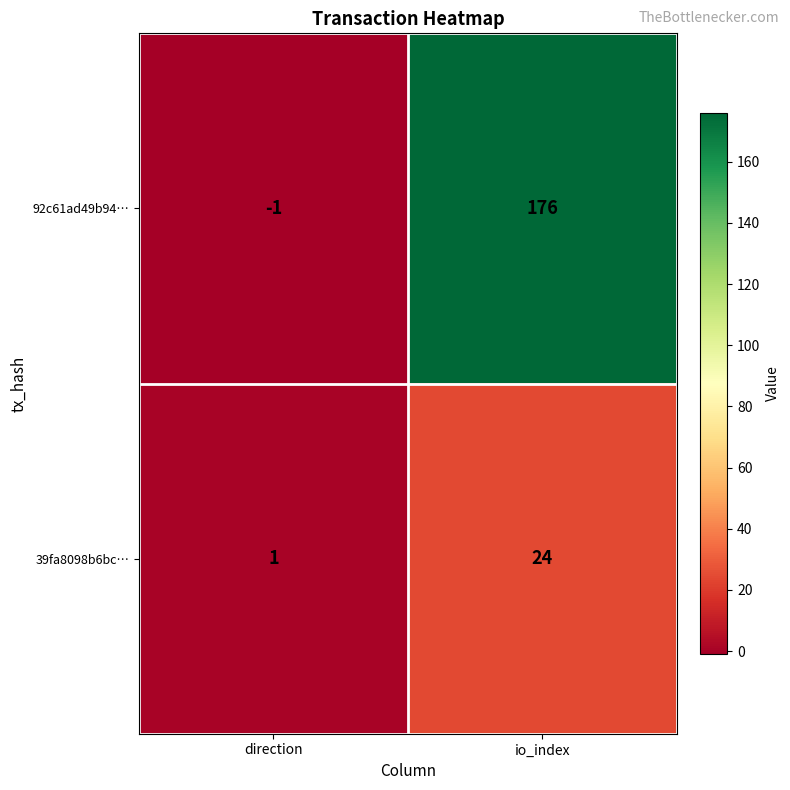

Is it true that 92c61ad49b94… equals 83 at io_index?

False